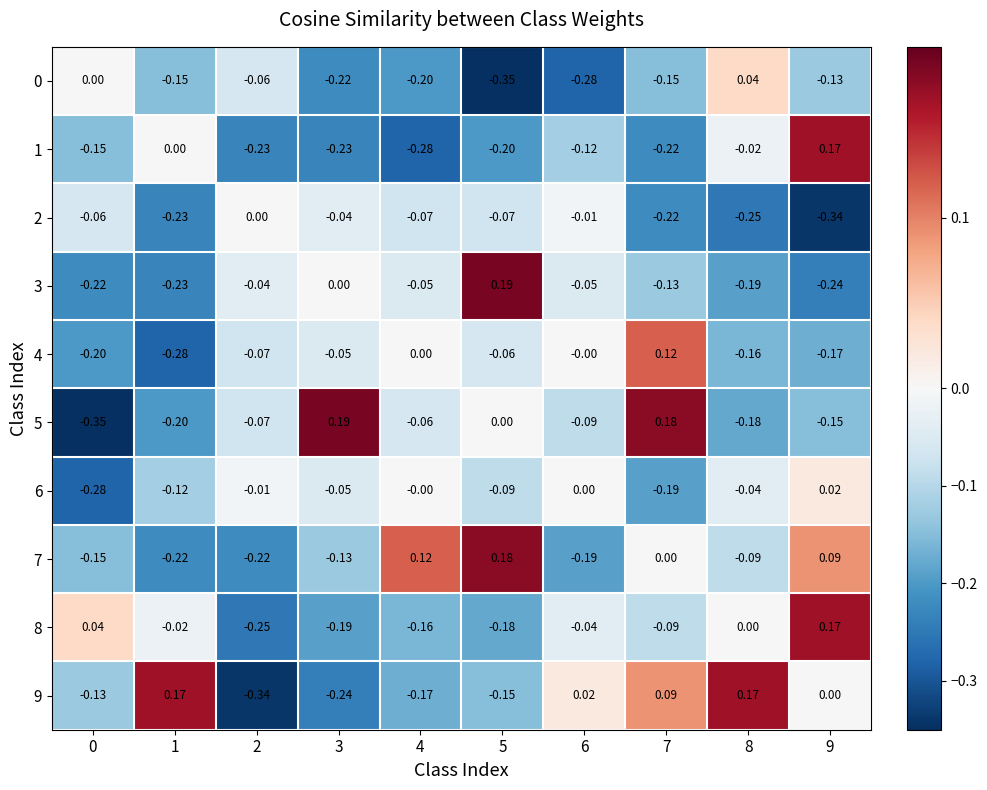

Is the value of 3 at 3 greater than the value of 2 at 7?

Yes